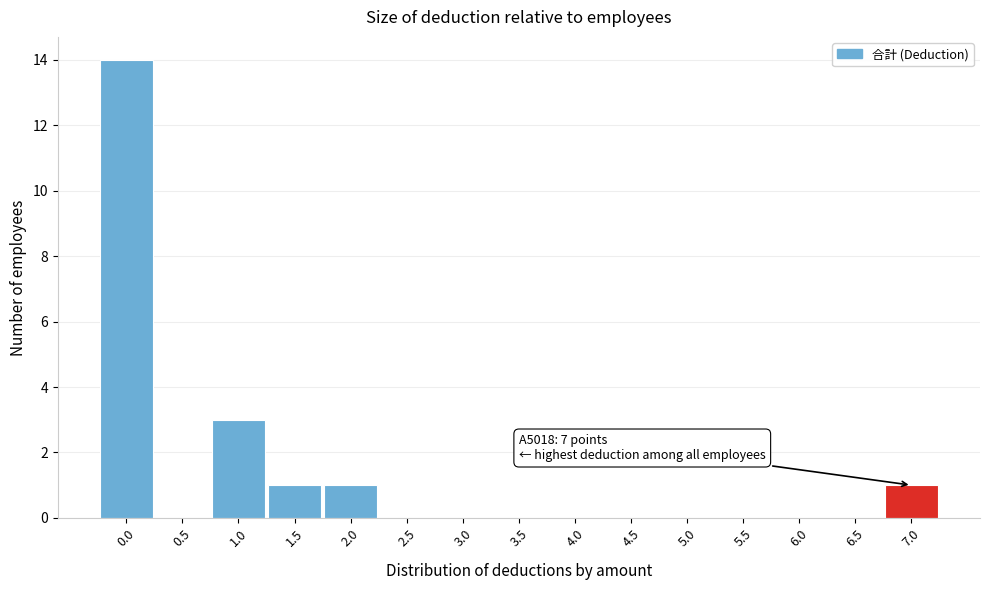

Where is the data nearest to the value 7?

1.0